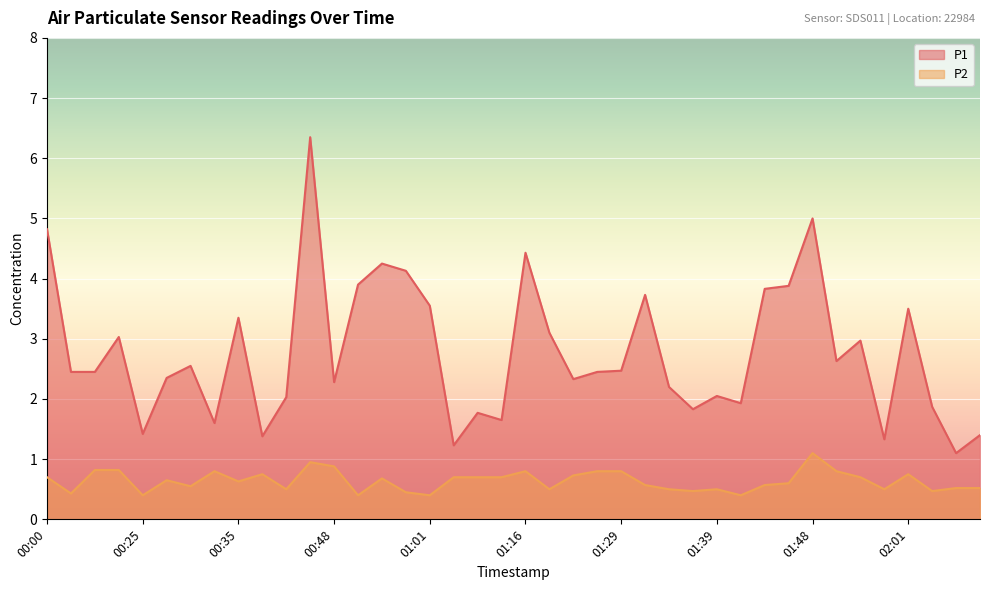

What is the minimum value for P2?

0.4